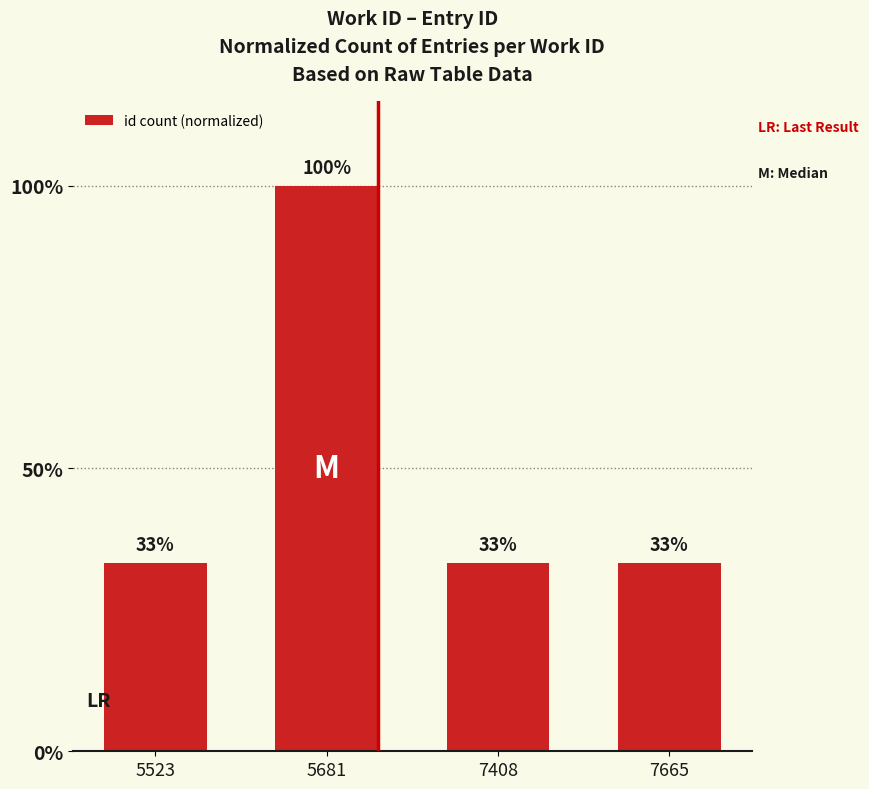

Reading left to right, what are all the values shown in this chart?

33.3	100.0	33.3	33.3